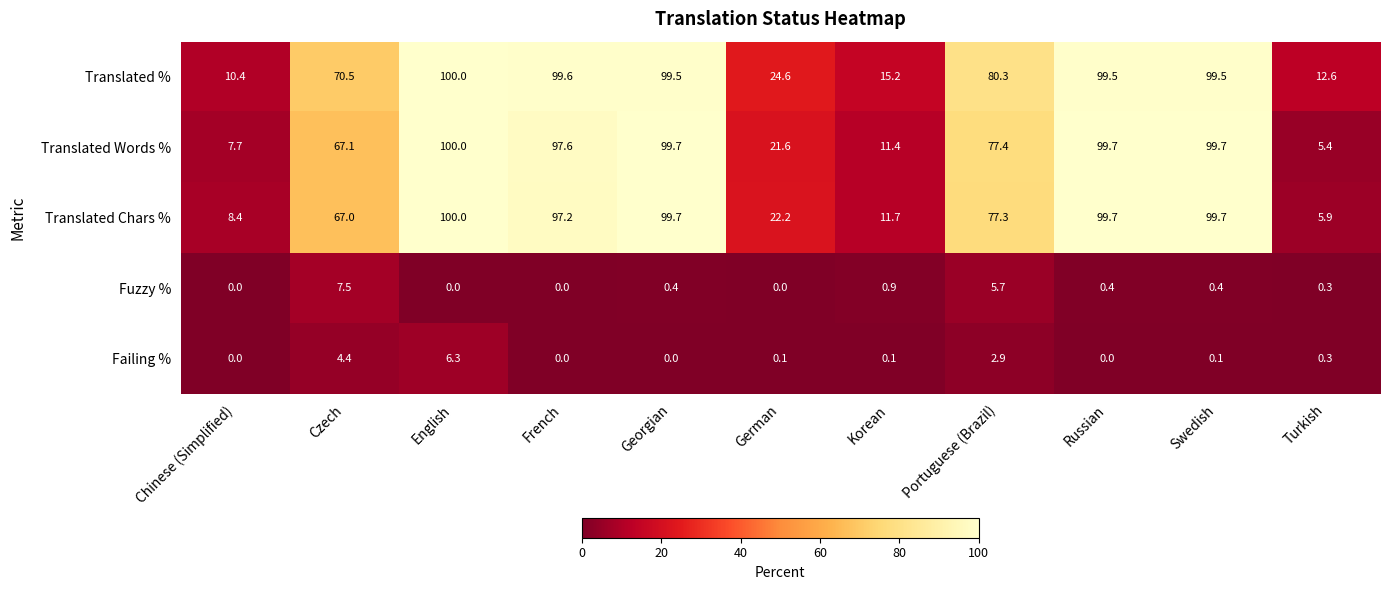

What is the difference between the Fuzzy % values at Portuguese (Brazil) and Korean?

4.8